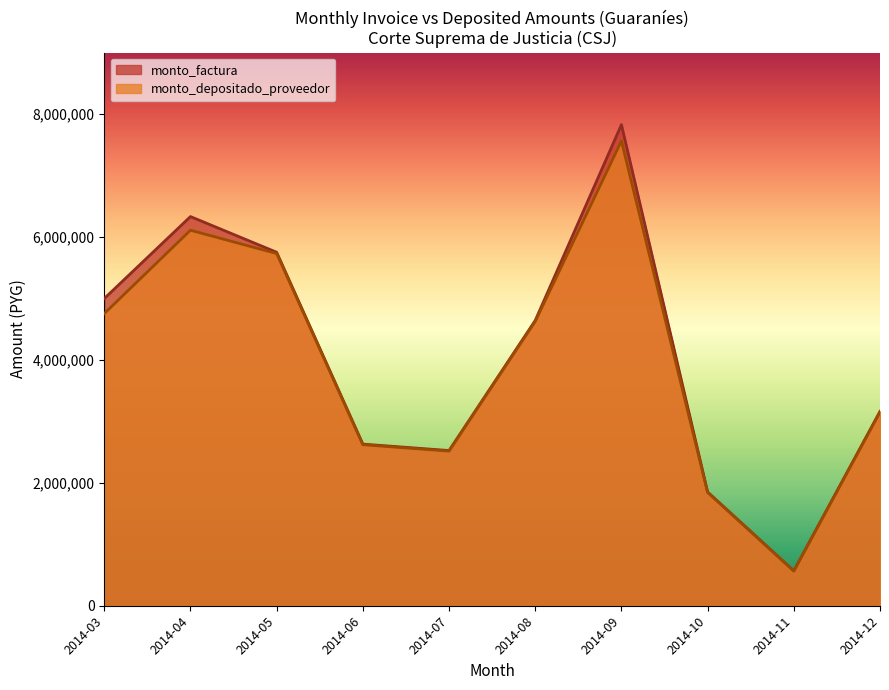

In monto_depositado_proveedor, how many points are higher than both neighbors (excluding endpoints)?

2